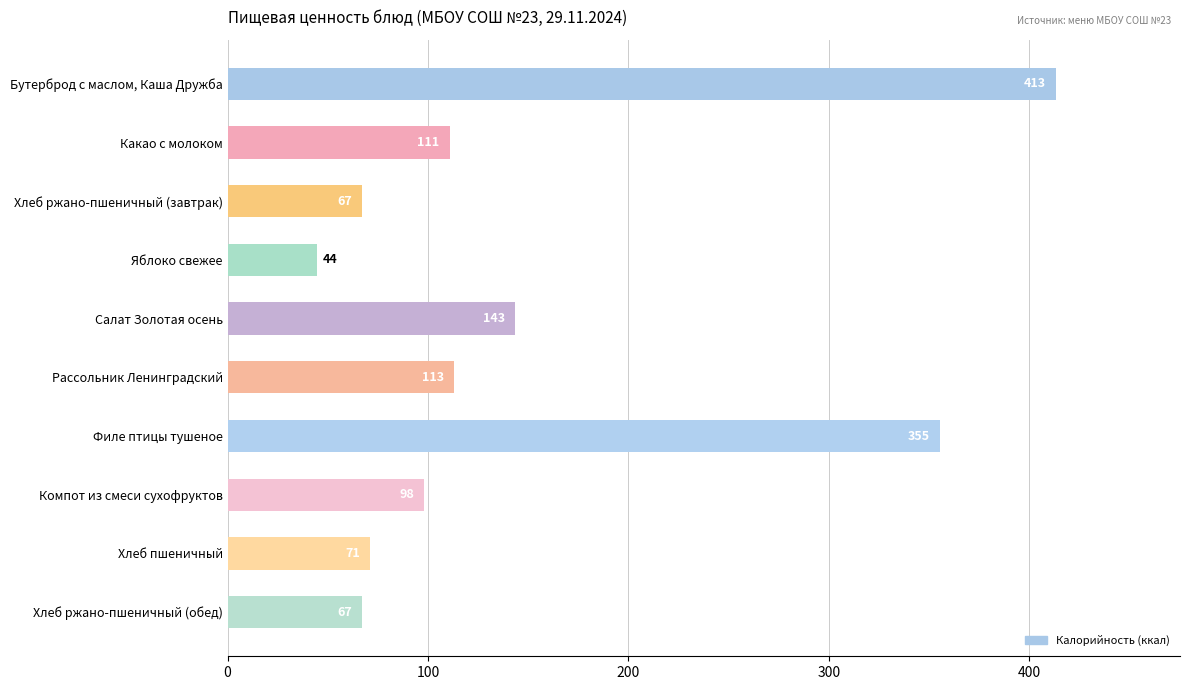

The value at Хлеб ржано-пшеничный (завтрак) is 32.5. True or false?

False